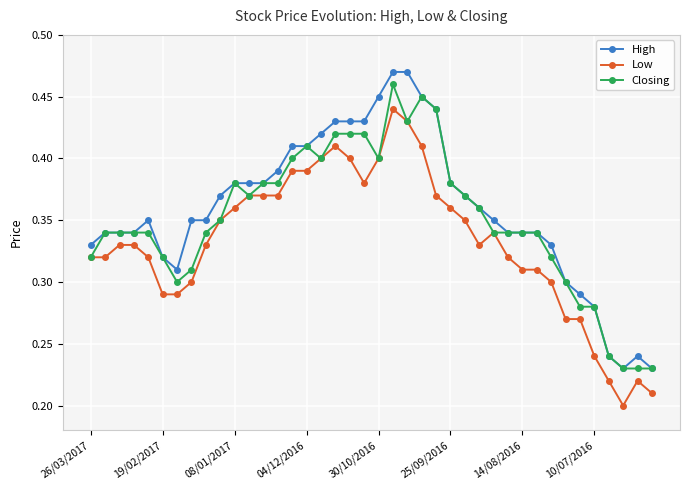

True or false: High and Low intersect in this chart.

False